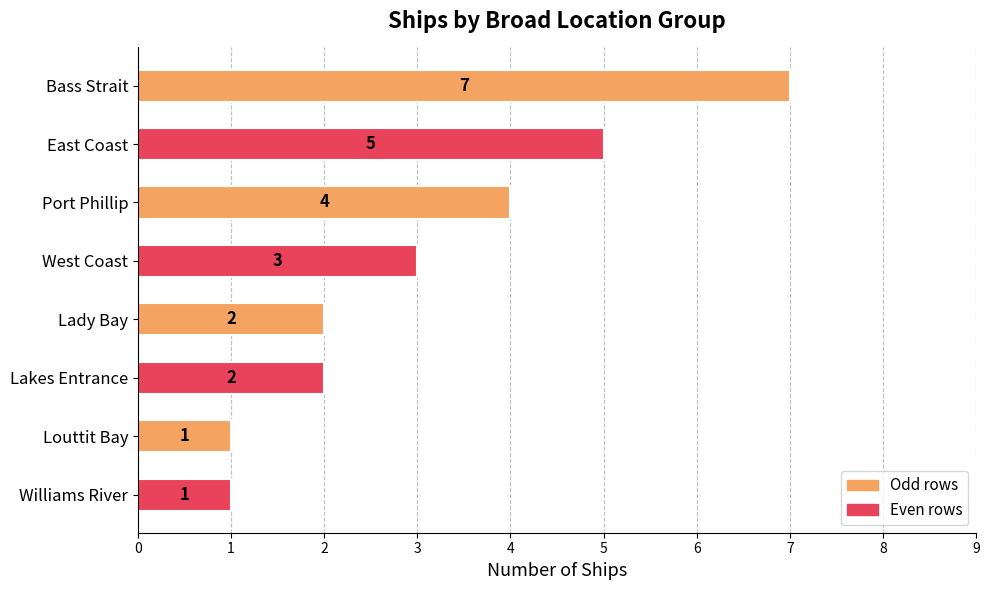

What position from the top is Lady Bay?

5